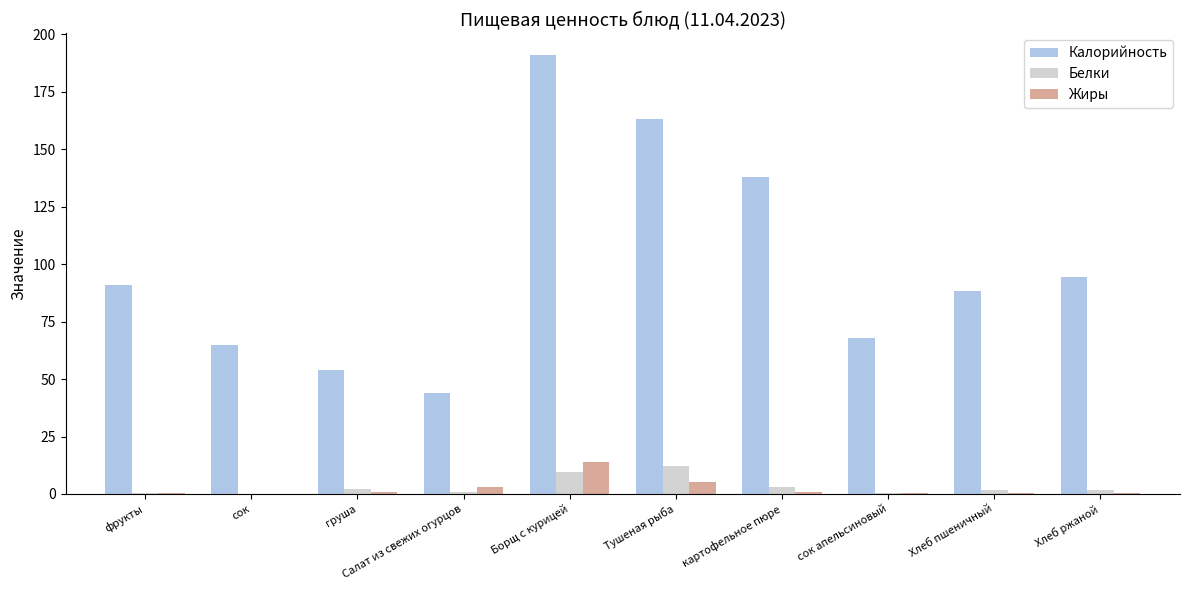

Count the number of data series in this chart.

3